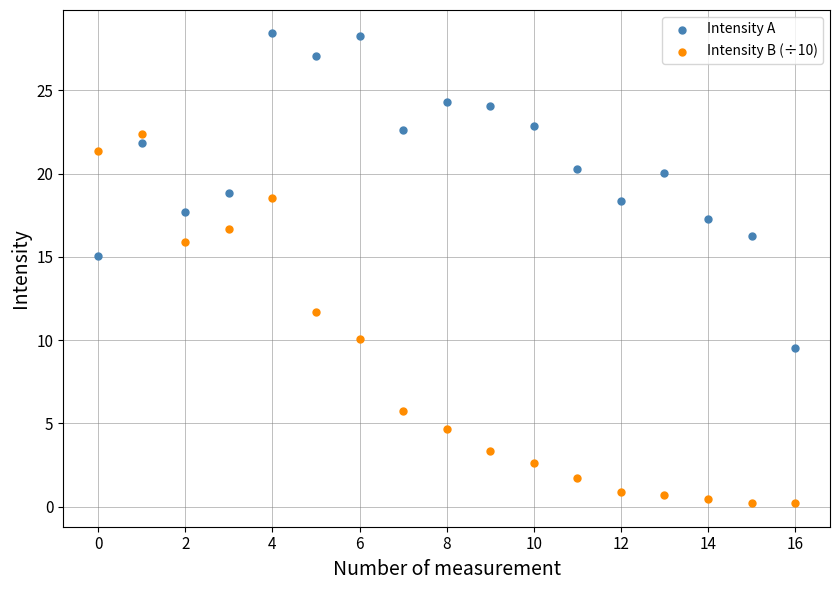

Across all series, what Y value is closest to 14?

15.1